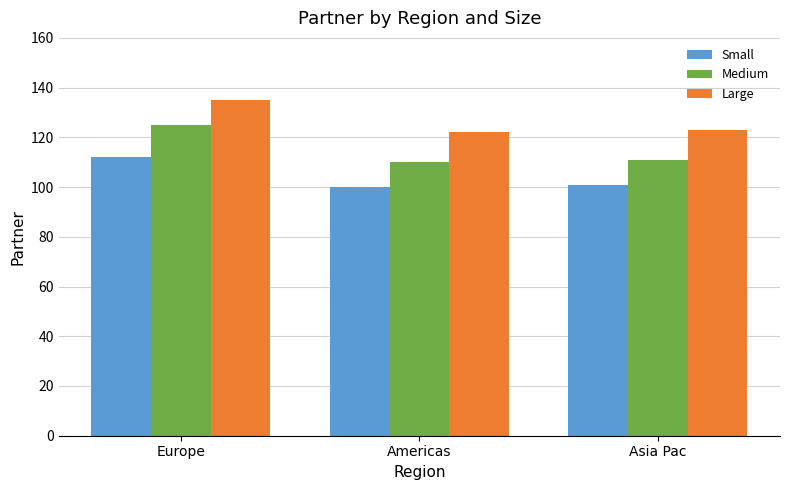

True or false: Small has a value of 101 at Asia Pac.

True